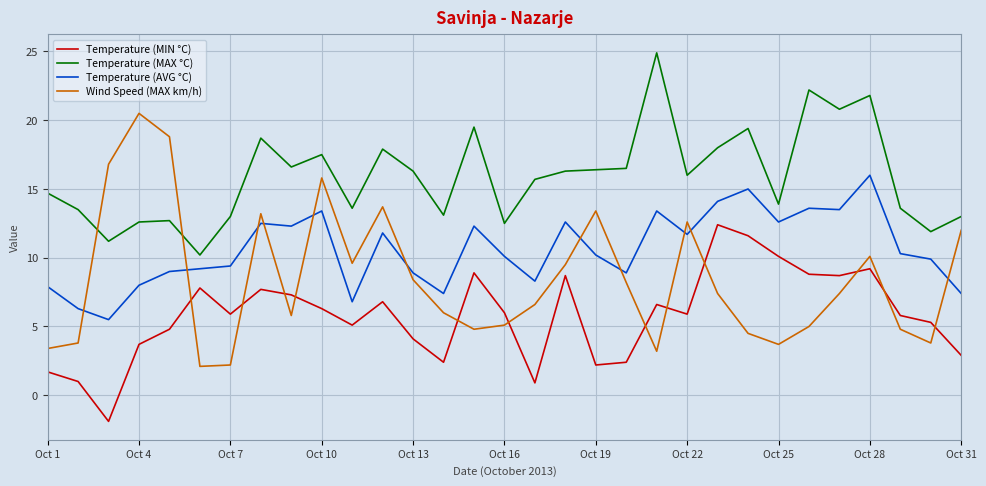

Which series has the widest spread of values?

Wind Speed (MAX km/h)